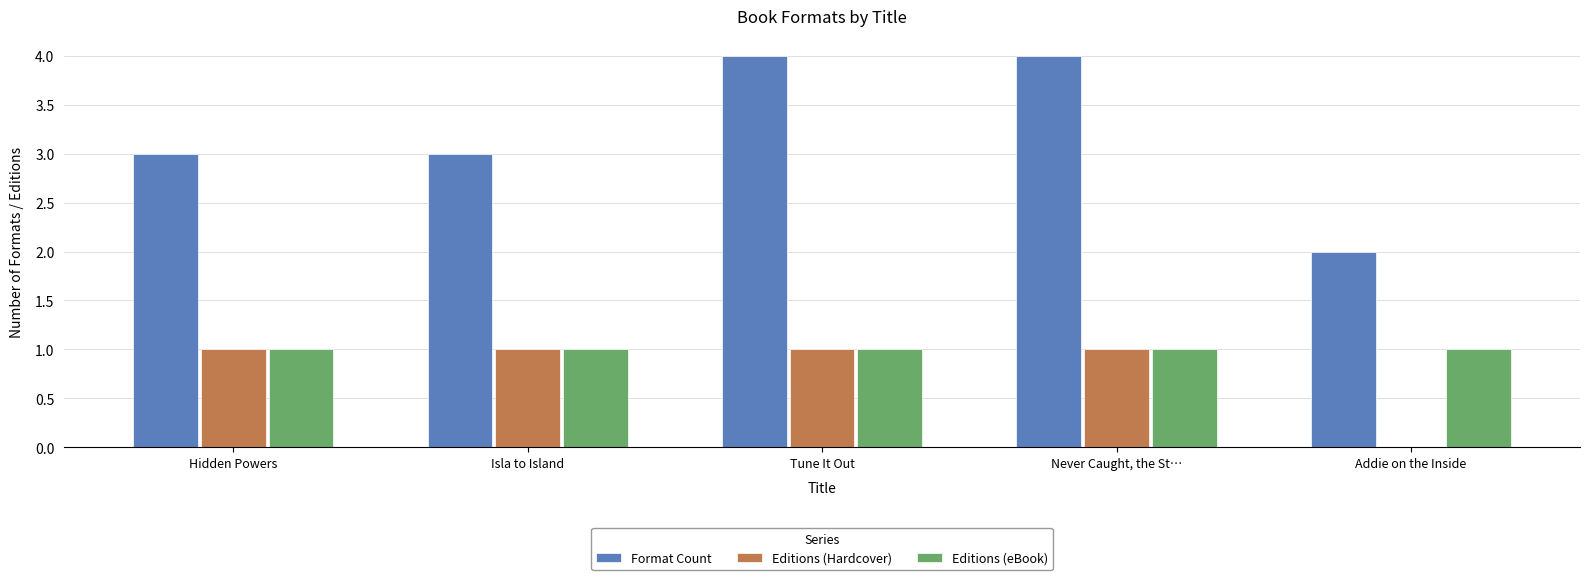

Are the bars horizontal?

No